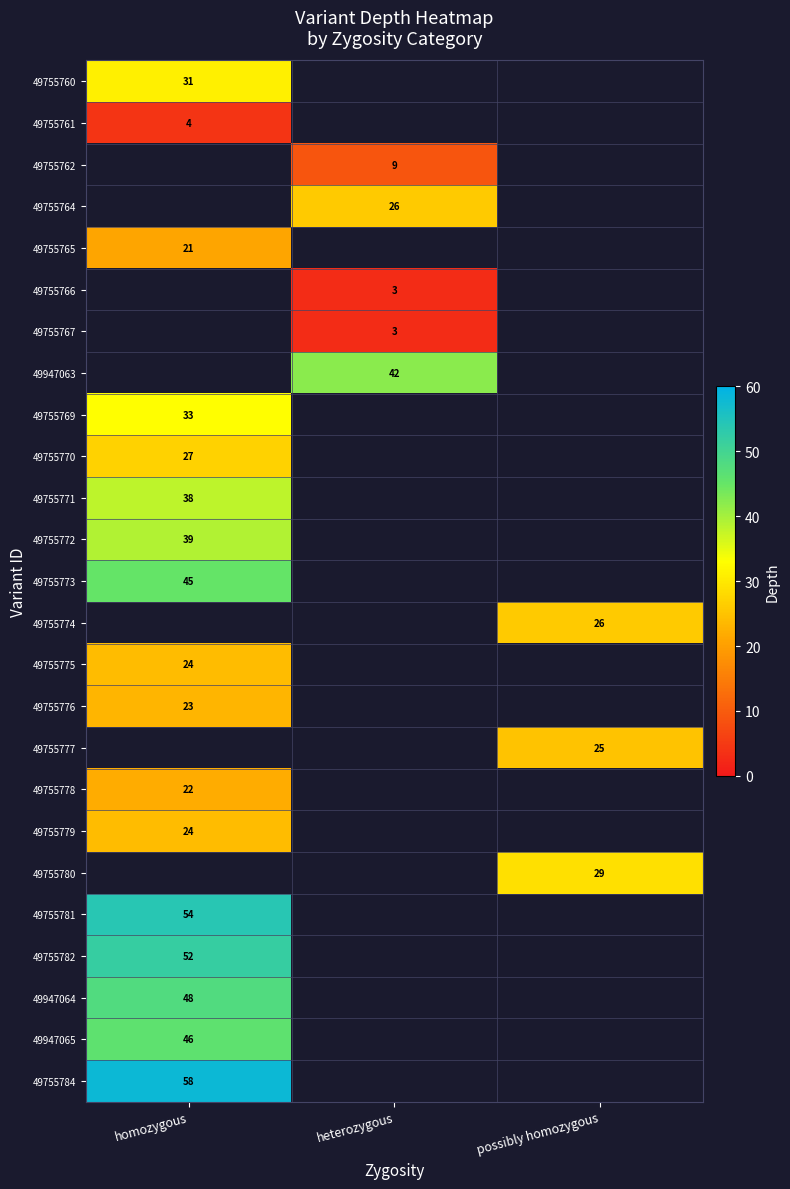

The 49755784 series shows 101 at homozygous. True or false?

False